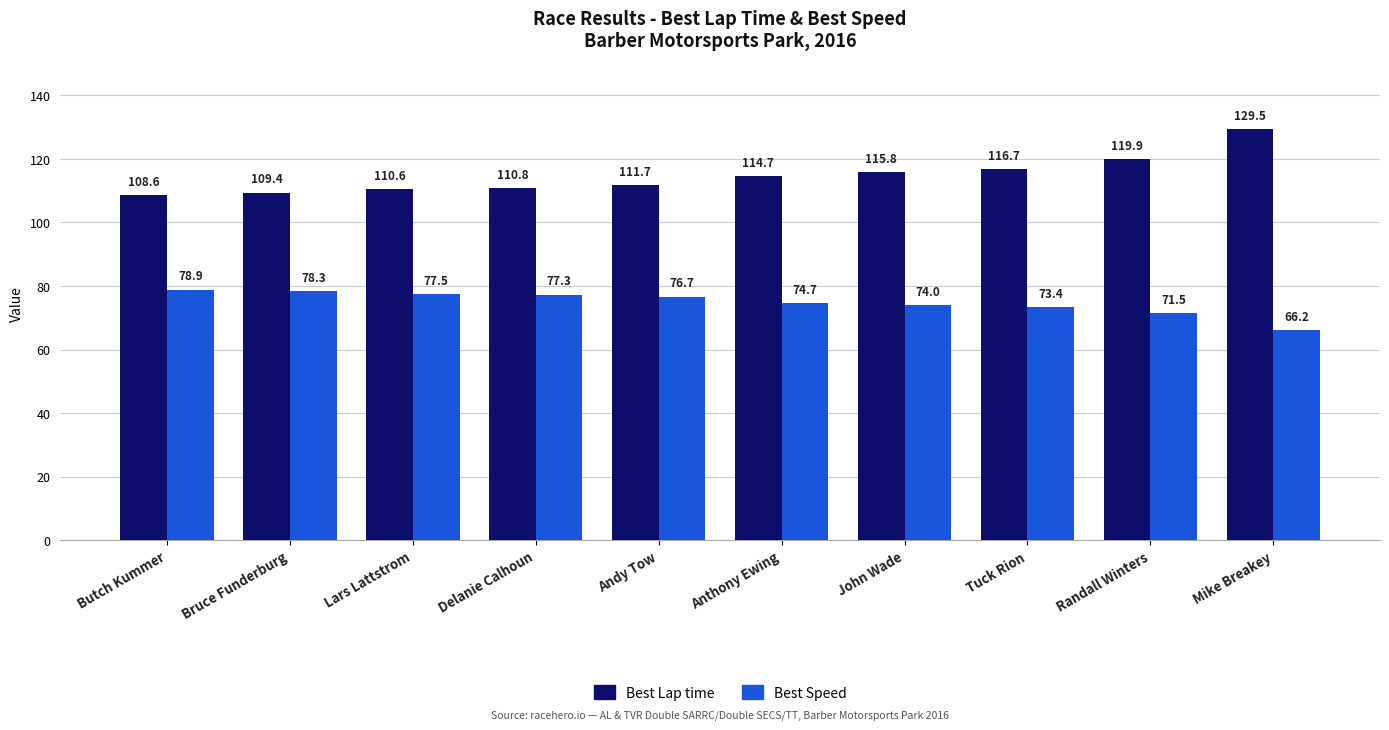

At which category is the sum across all series the highest?

Mike Breakey